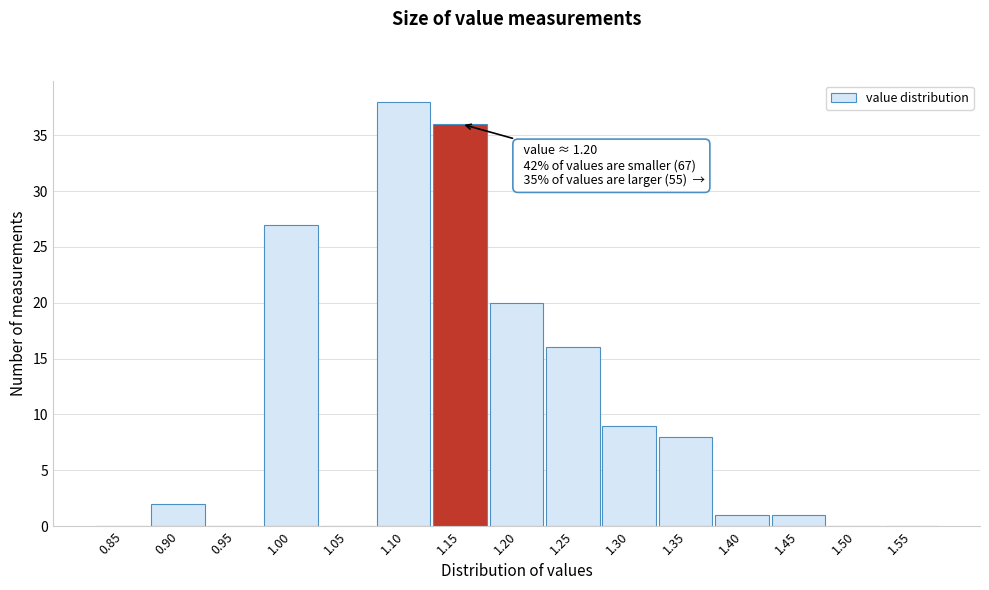

Reading right to left, transcribe all the data shown in this chart.

1.55=0	1.50=0	1.45=1	1.40=1	1.35=8	1.30=9	1.25=16	1.20=20	1.15=36	1.10=38	1.05=0	1.00=27	0.95=0	0.90=2	0.85=0